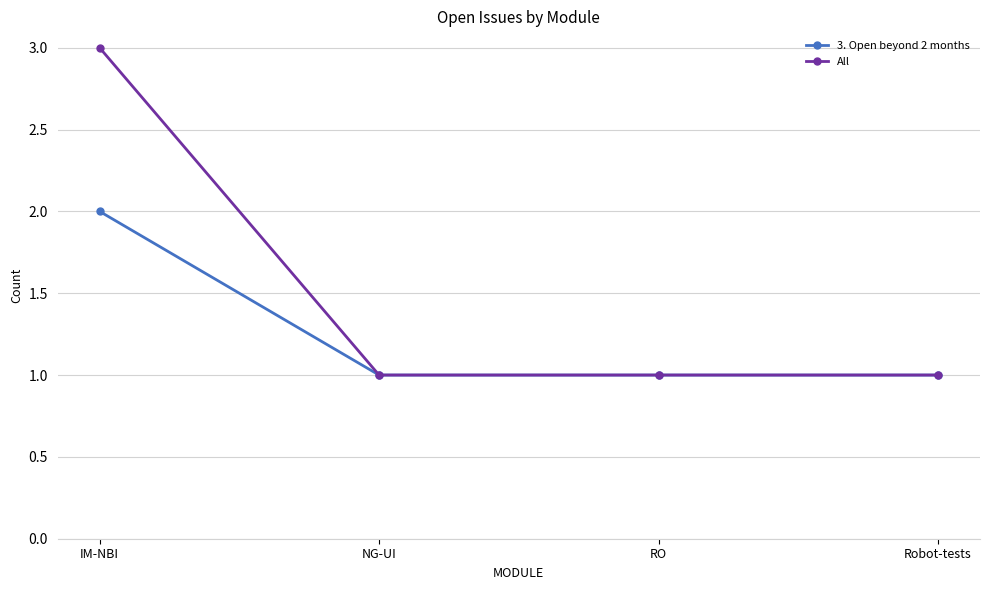

Which series has the largest range (max minus min)?

All